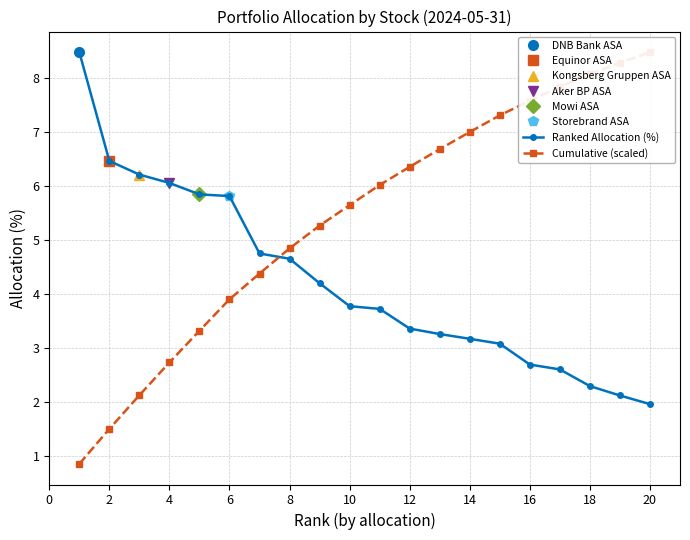

Reading left to right, list all the values displayed in this chart.

Ranked Allocation (%): 8.5	6.5	6.2	6.1	5.8	5.8	4.7	4.7	4.2	3.8	3.7	3.4	3.3	3.2	3.1	2.7	2.6	2.3	2.1	2.0
Cumulative (scaled): 0.9	1.5	2.1	2.7	3.3	3.9	4.4	4.8	5.3	5.6	6.0	6.4	6.7	7.0	7.3	7.6	7.8	8.1	8.3	8.5